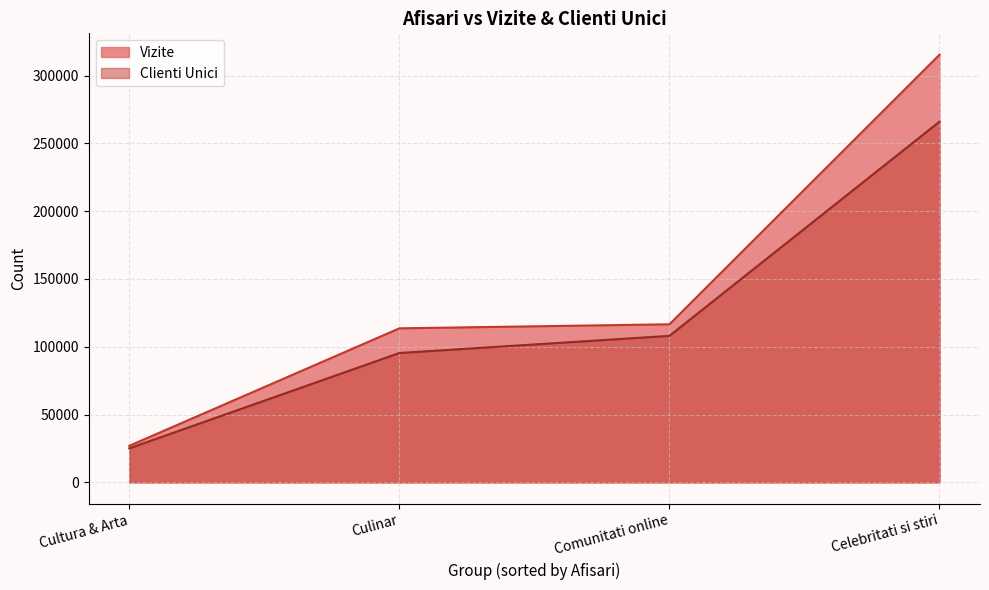

Reading right to left, extract all data points from this chart.

Vizite: Cultura & Arta=26949	Culinar=113574	Comunitati online=116563	Celebritati si stiri=315361
Clienti Unici: Cultura & Arta=25083	Culinar=95378	Comunitati online=108016	Celebritati si stiri=266004